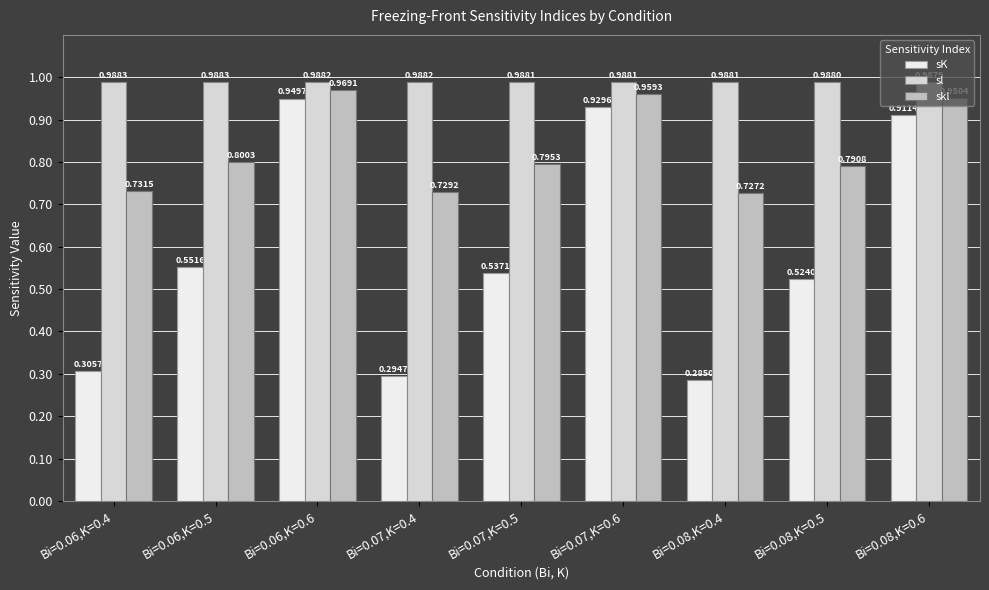

Rank the series at Bi=0.06,K=0.4 from highest to lowest value.

sl, skl, sK